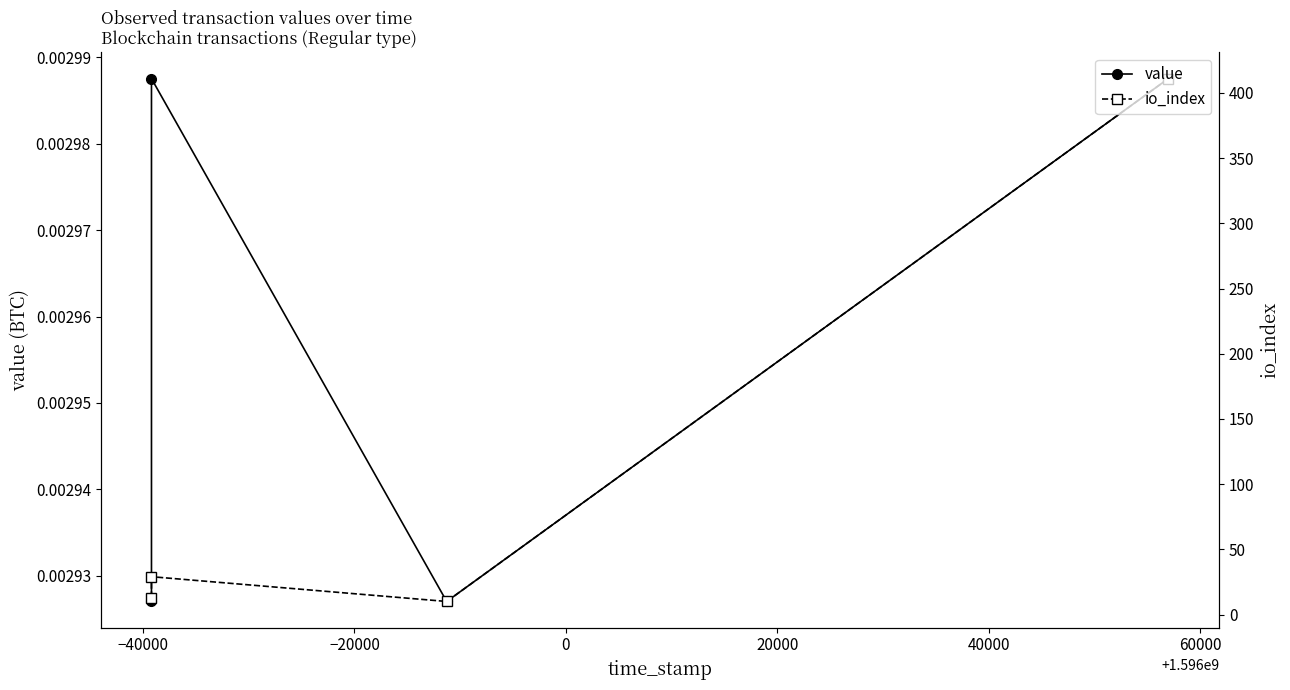

True or false: value and io_index intersect in this chart.

False